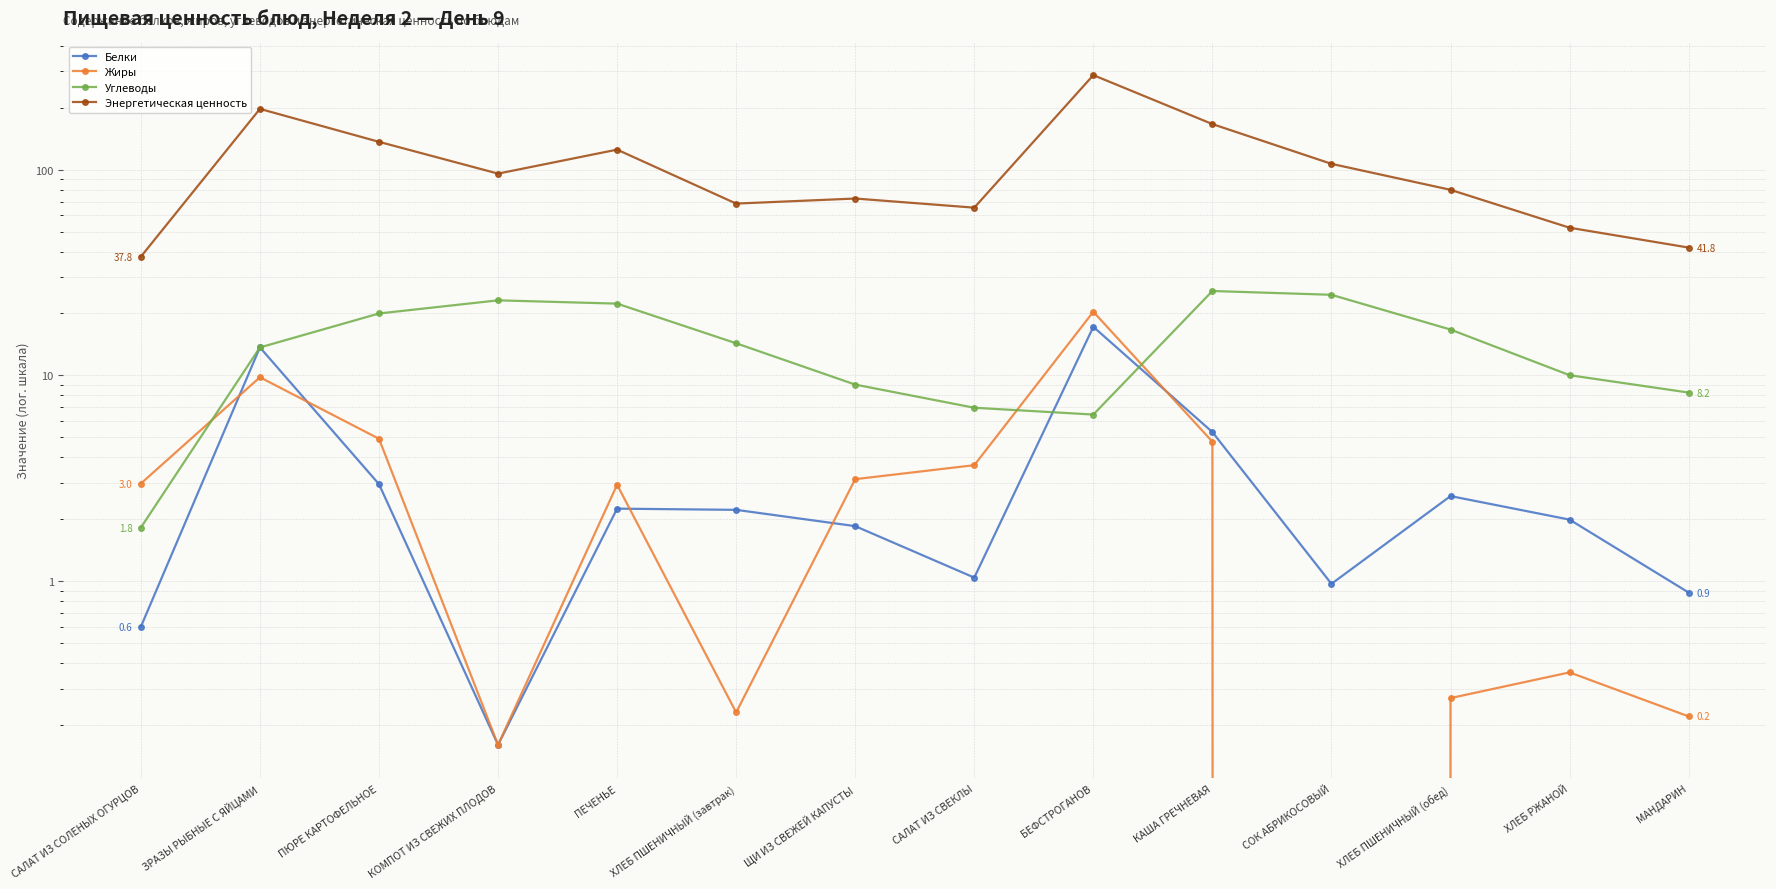

What are all the series names shown in the legend?

Белки, Жиры, Углеводы, Энергетическая ценность